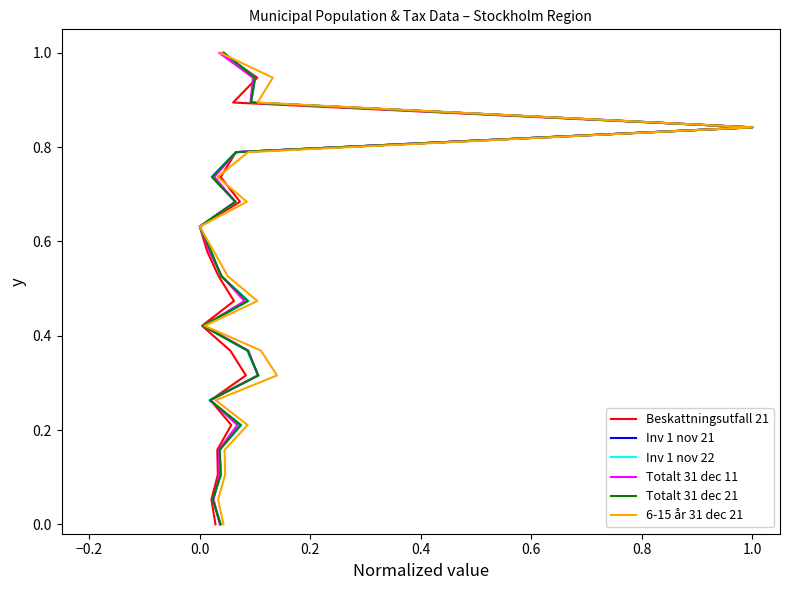

True or false: Inv 1 nov 22 and 6-15 år 31 dec 21 intersect in this chart.

False